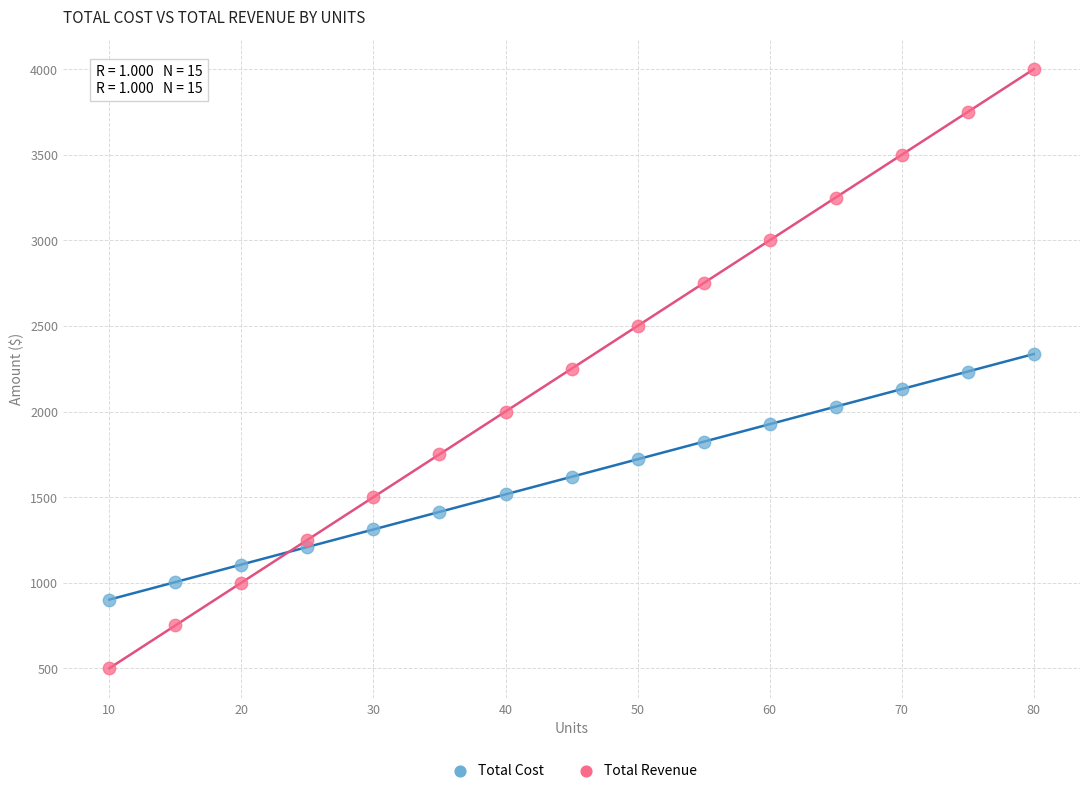

Which series has the largest Y range (max minus min)?

Total Revenue